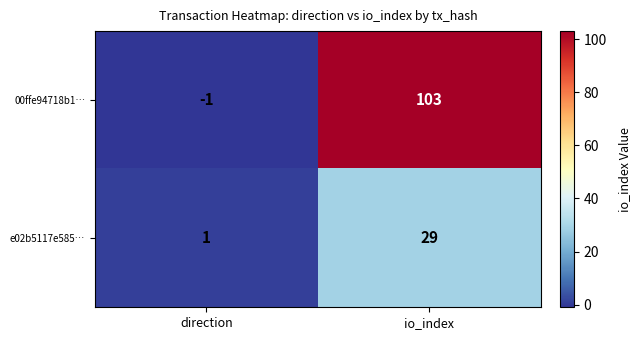

Which category has the highest value across all series?

io_index